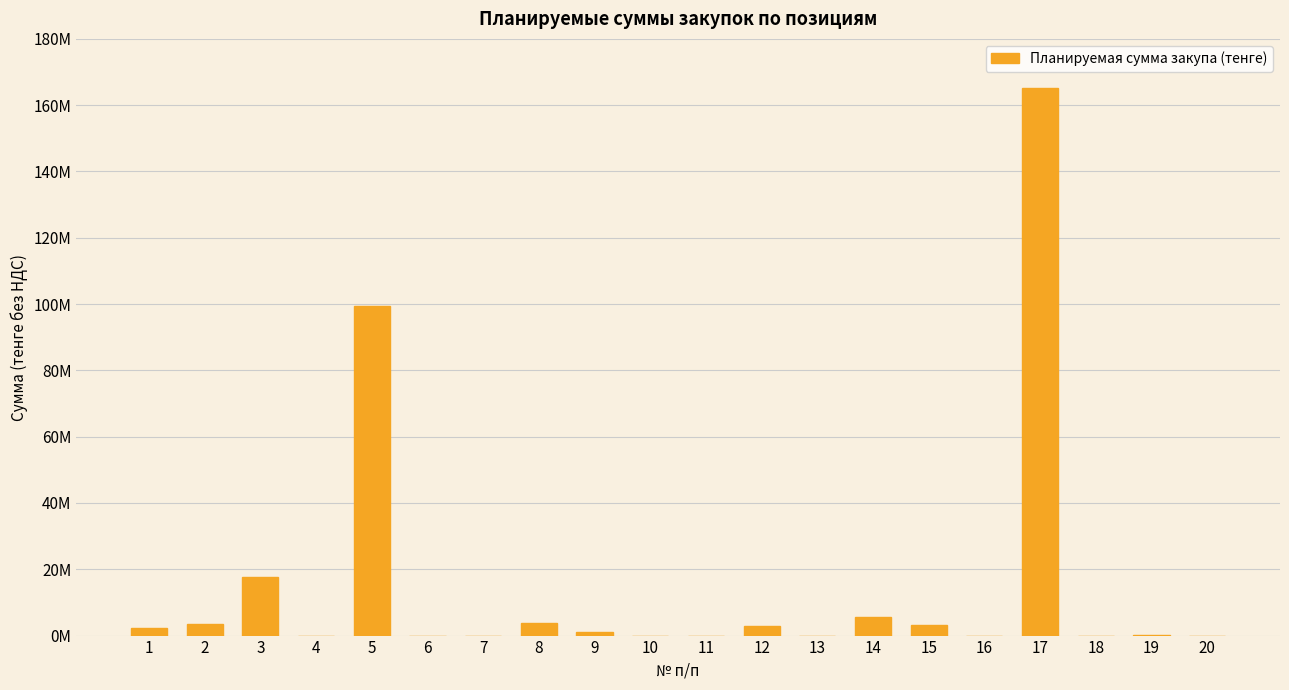

Are the bars horizontal?

No